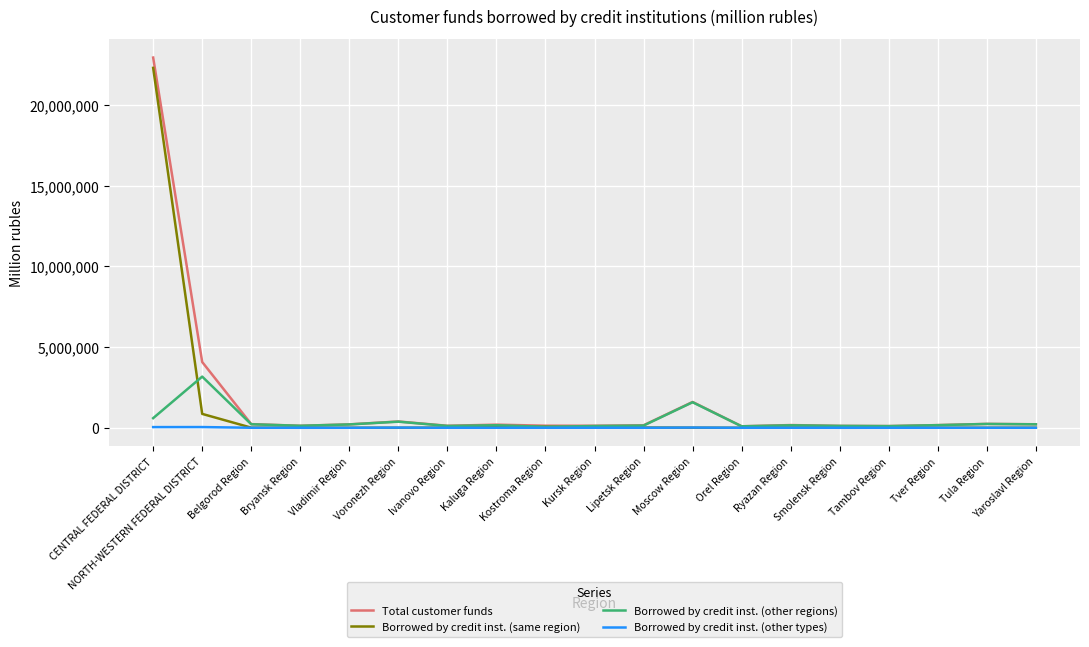

Which series has the widest spread of values?

Total customer funds